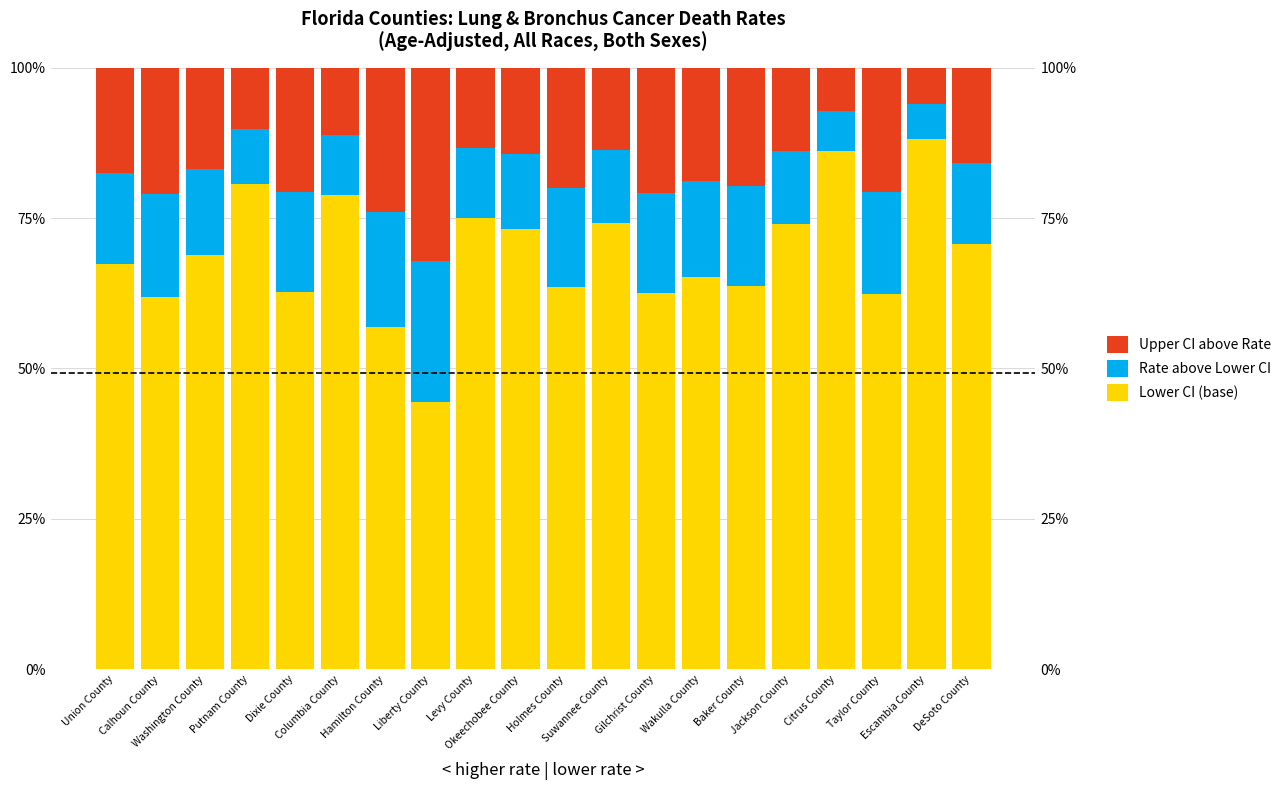

At how many categories does at least one series exceed 12?

20